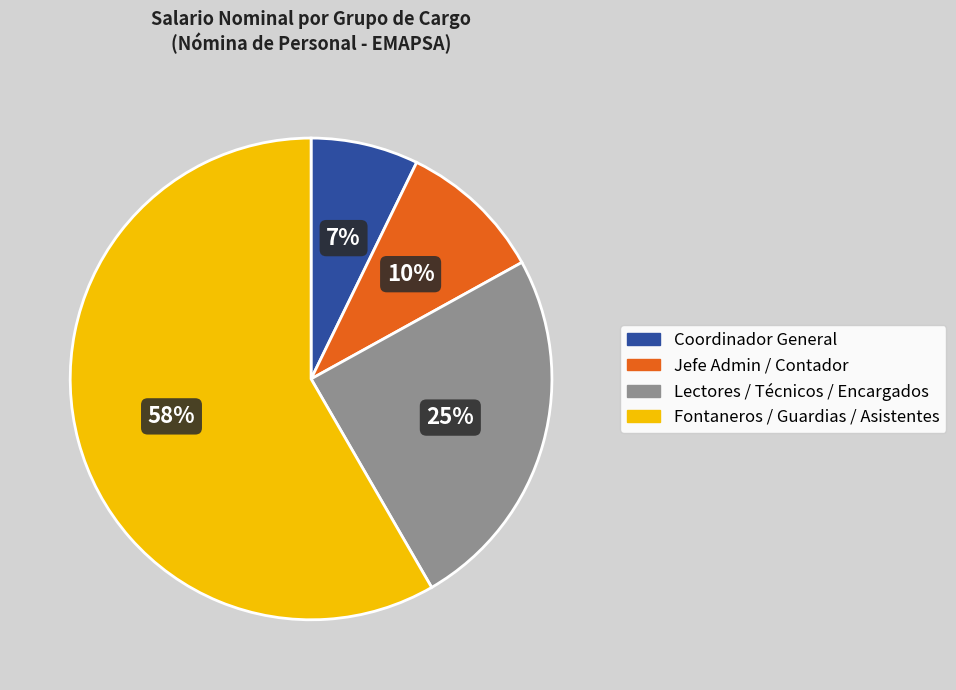

How many segments does this pie chart have?

4